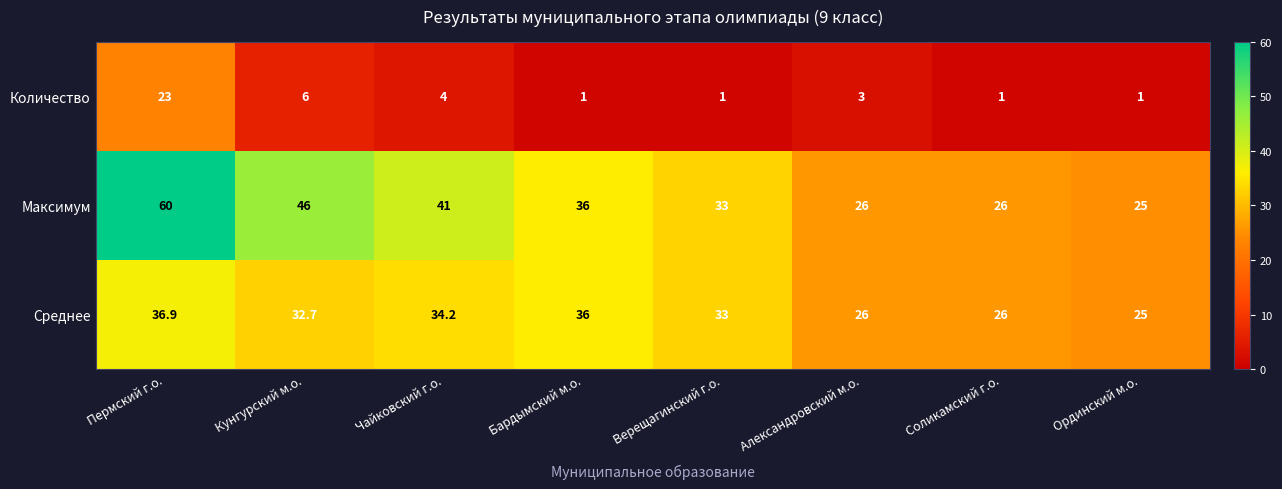

What is the difference between the highest and lowest values at Александровский м.о.?

23.0